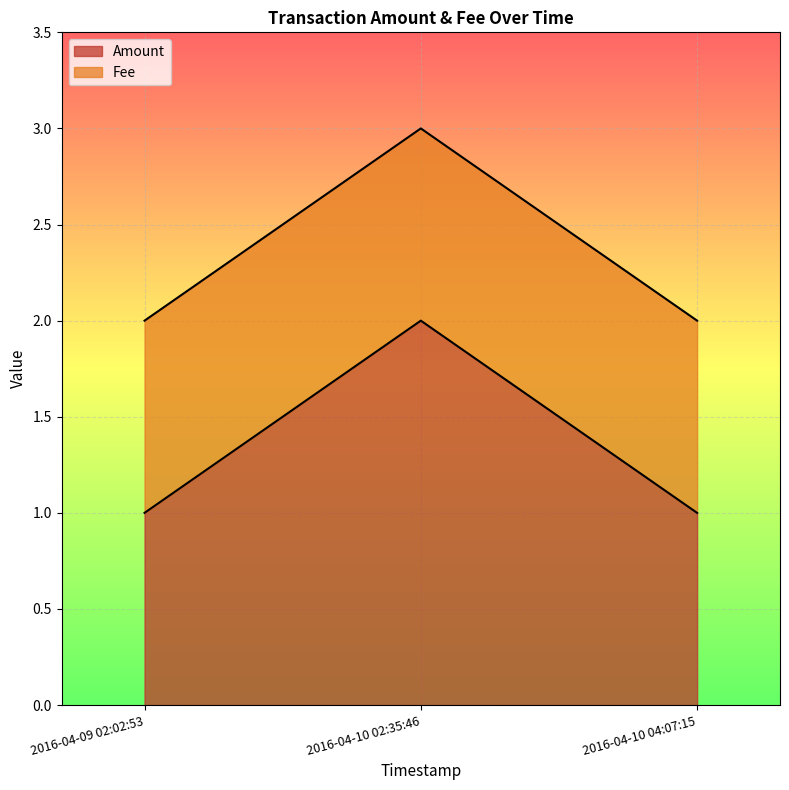

Count the values in the range 1 to 2.

3